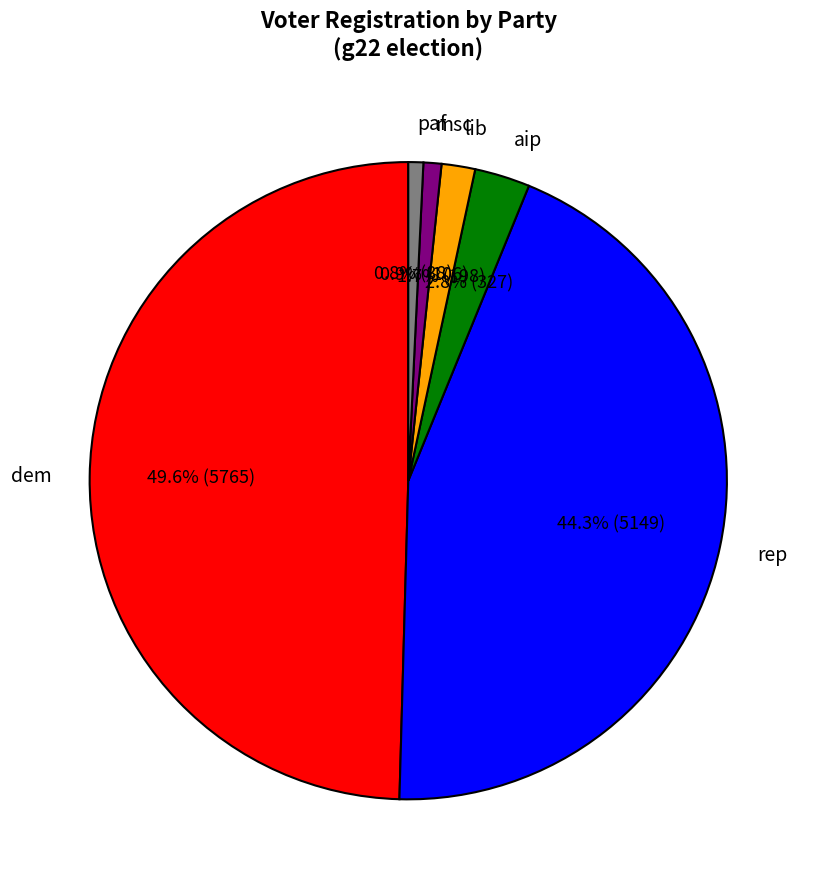

To the nearest percent, what portion does aip represent?

3%